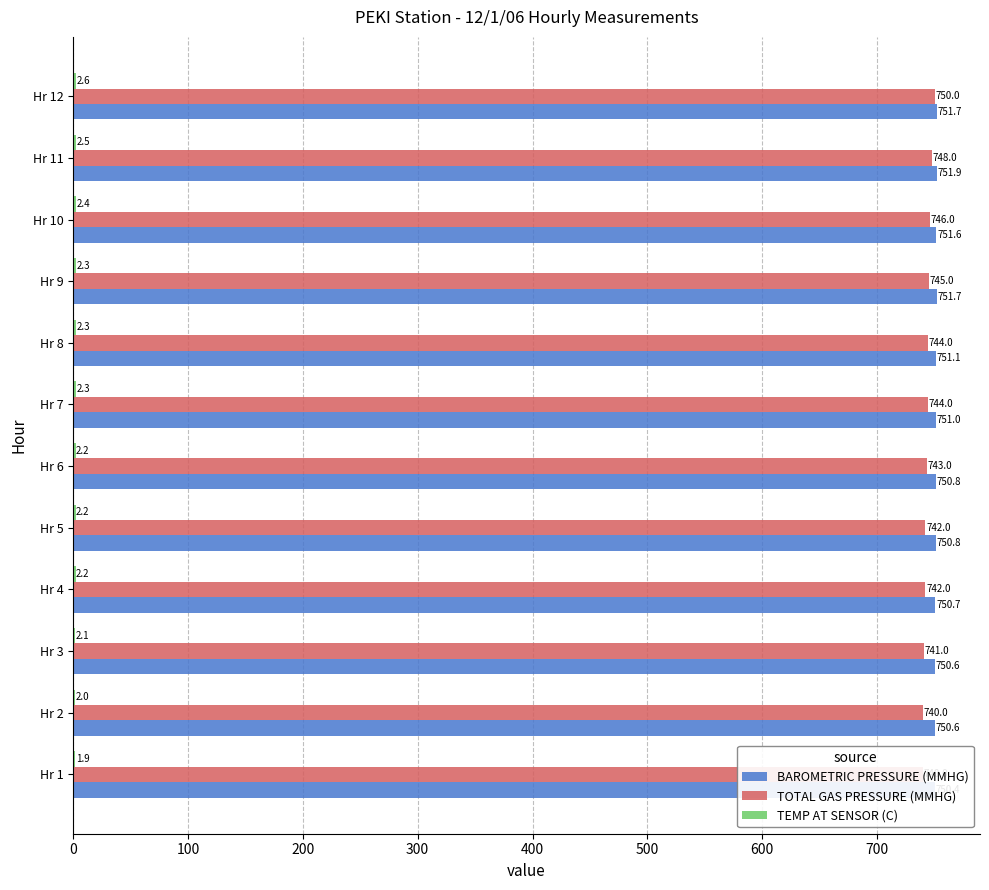

Is the value of TOTAL GAS PRESSURE (MMHG) at Hr 11 greater than the value of TEMP AT SENSOR (C) at Hr 12?

Yes